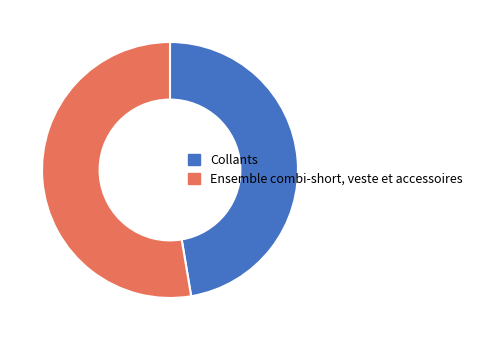

What is the ratio of the value at Ensemble combi-short, veste et accessoires to the value at Collants?

1.1